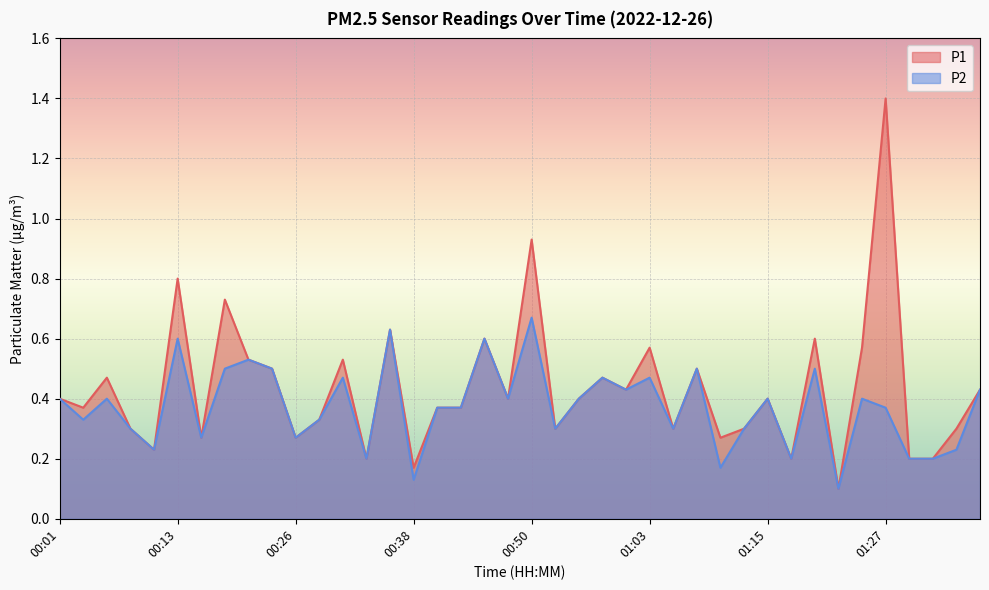

What is the label of the 12th point from the left?

00:28